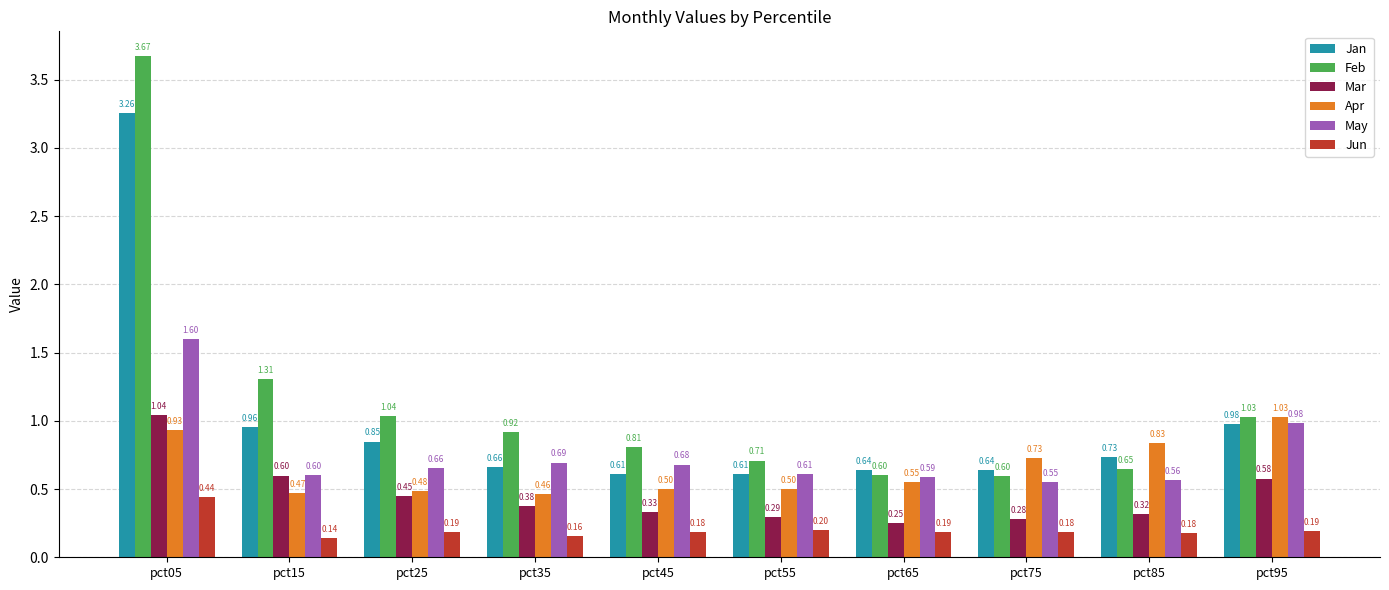

Rank the series at pct75 from highest to lowest value.

Apr, Jan, Feb, May, Mar, Jun